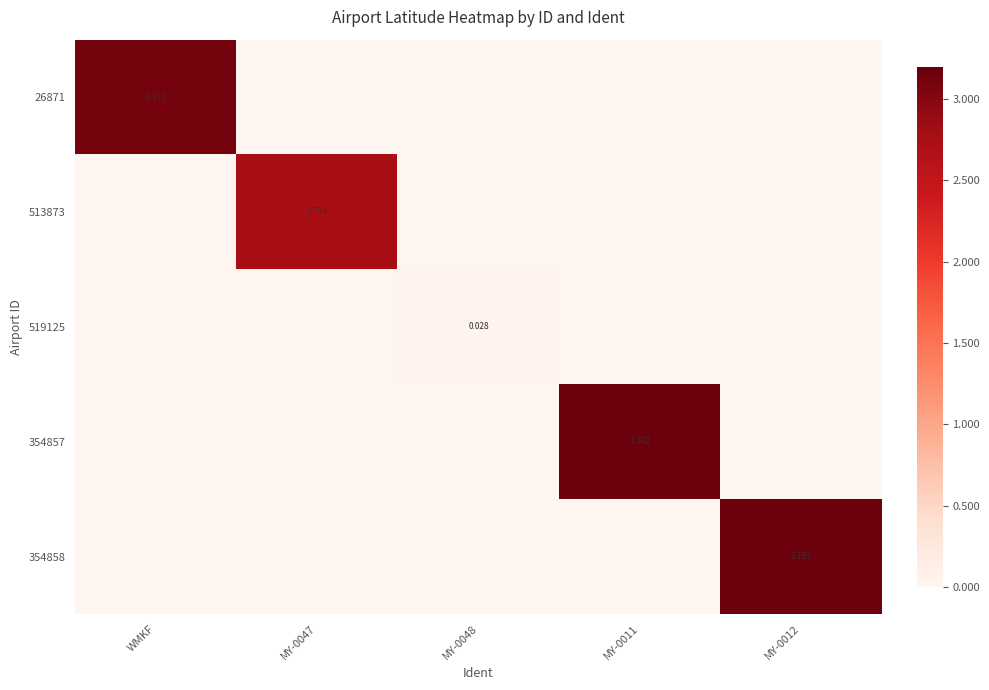

How many series are shown in this chart?

5